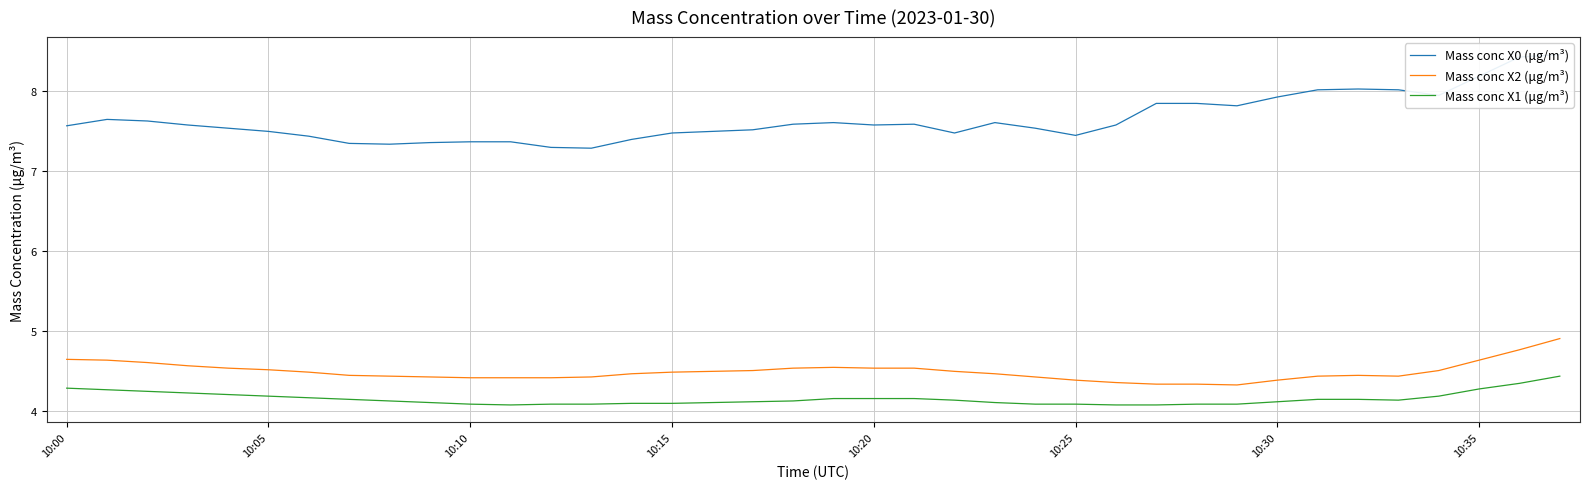

True or false: Mass conc X1 (μg/m³) and Mass conc X0 (μg/m³) intersect in this chart.

False